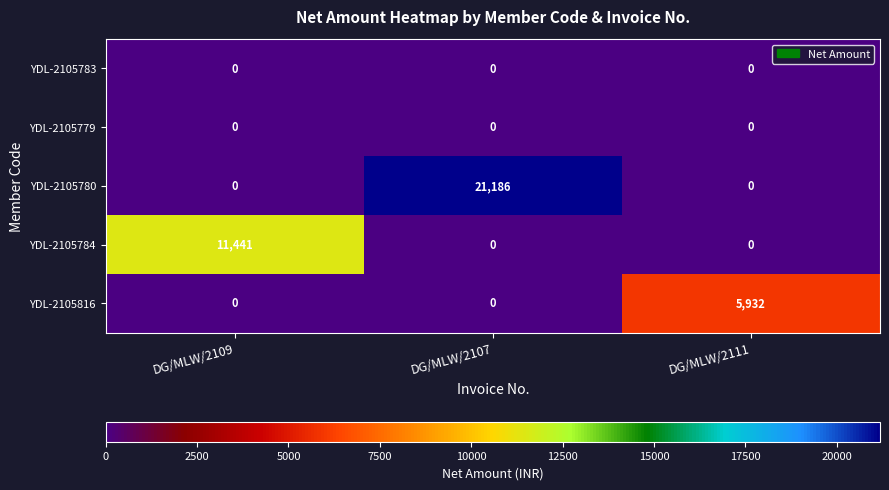

How many categories are shown in the chart?

3